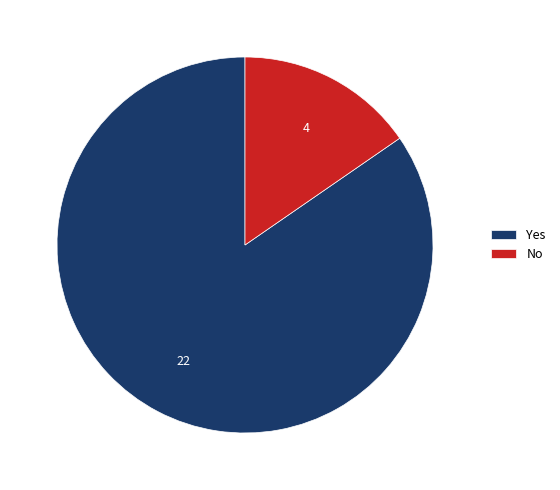

Between No and Yes, which is larger?

Yes